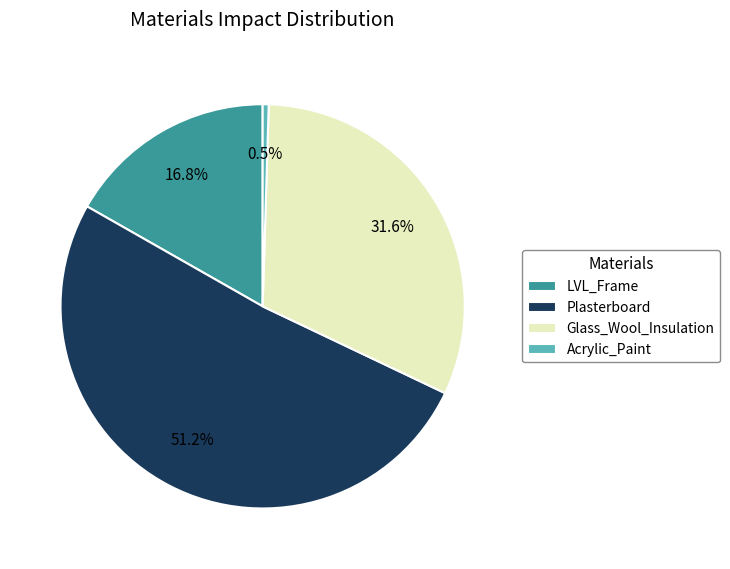

Is it true that LVL_Frame is 3% of the pie?

False